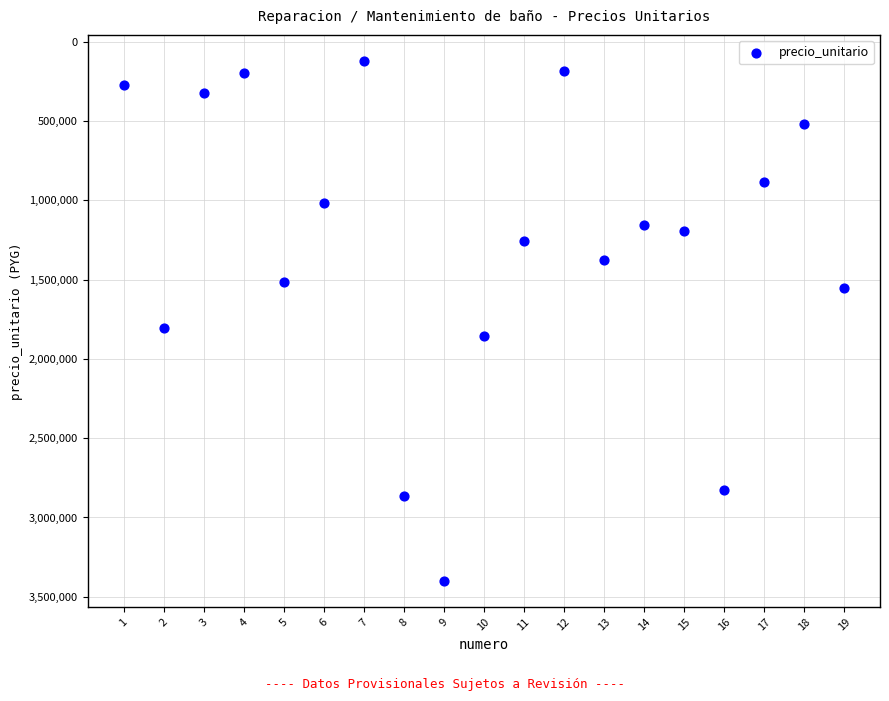

What is the range of Y values (max minus min)?

3280000